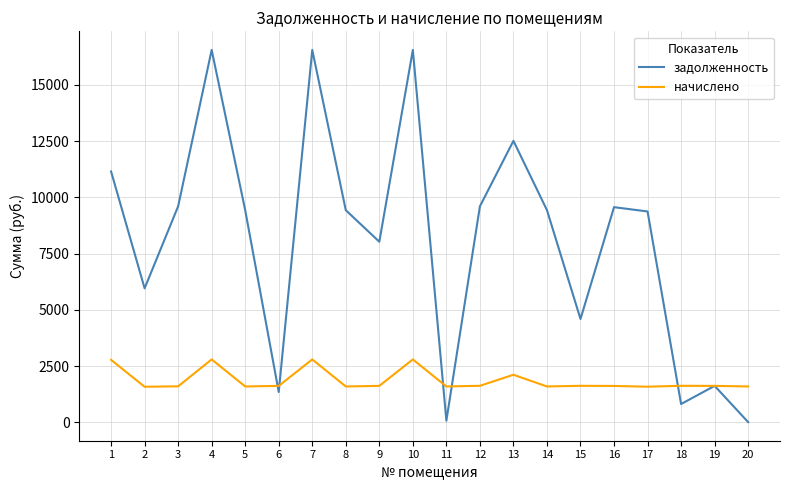

What is the minimum value for задолженность?

6.0